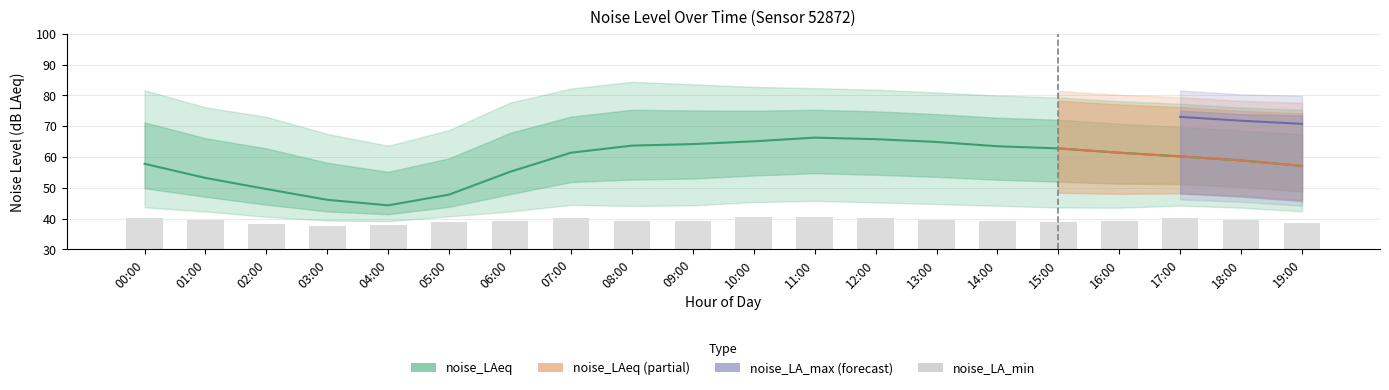

Where is noise_LAeq nearest to the value 55?

06:00